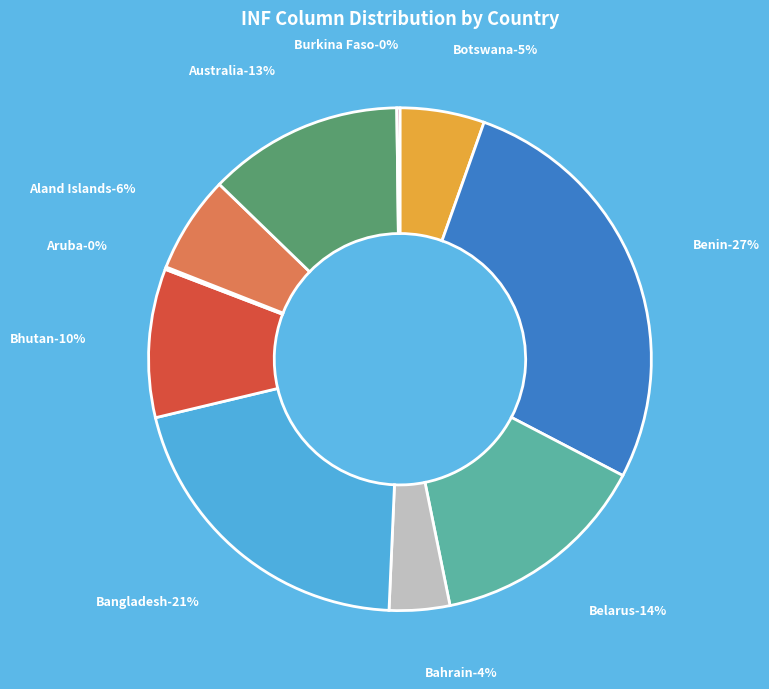

Rank the categories by value from lowest to highest.

Aruba, Burkina Faso, Bahrain, Botswana, Aland Islands, Bhutan, Australia, Belarus, Bangladesh, Benin